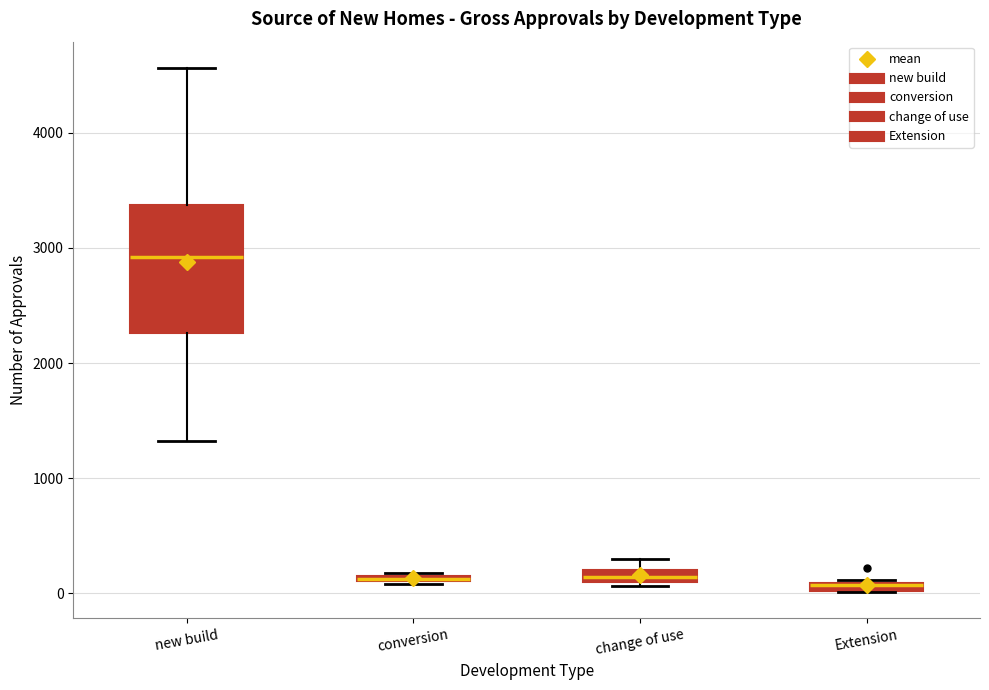

Which box is the tallest, from its lower edge to its upper edge?

new build